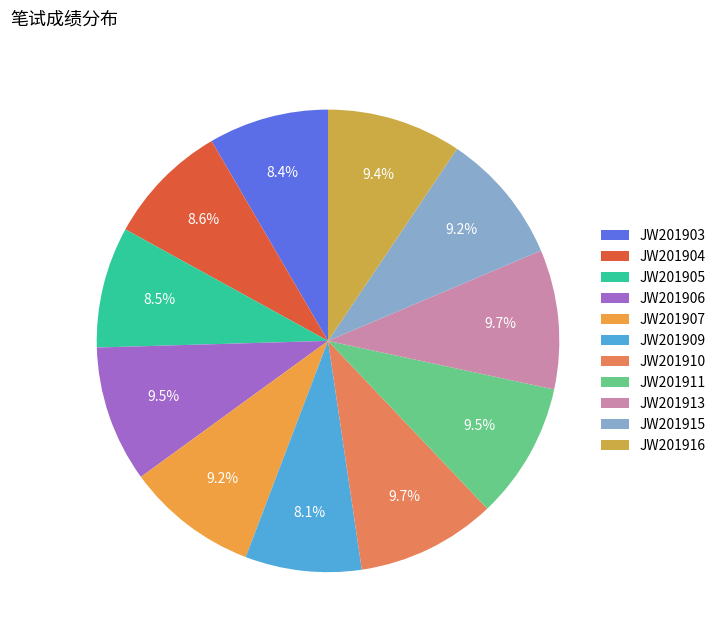

Count the number of slices in the pie.

11